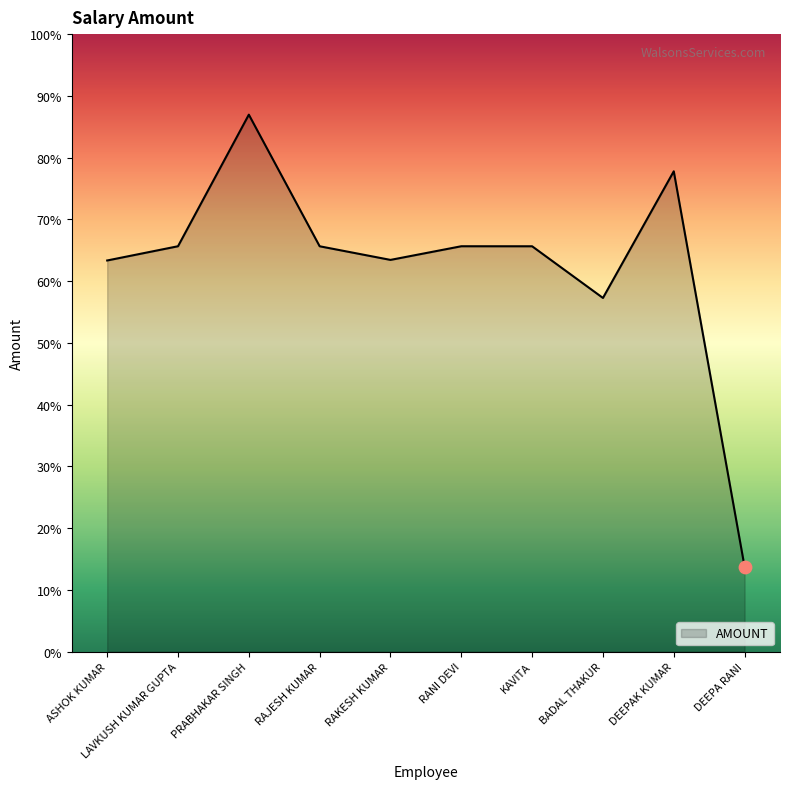

What is the change in value from RAJESH KUMAR to RAKESH KUMAR?

-493